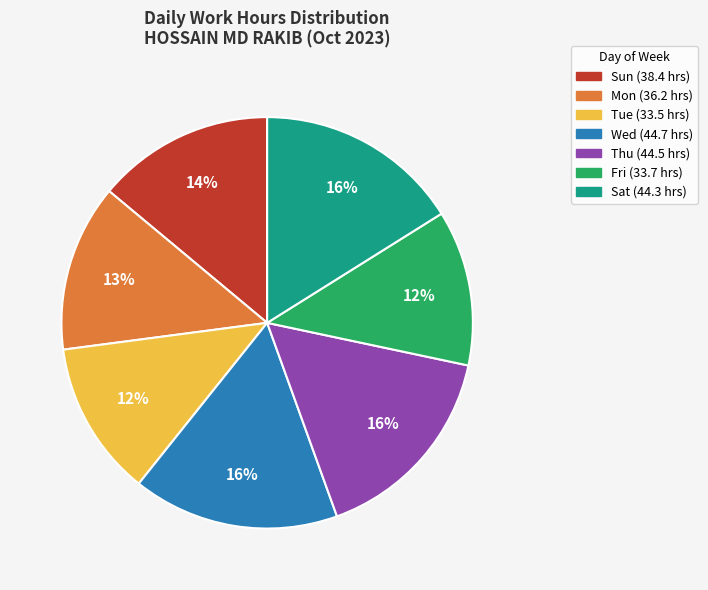

To the nearest percent, what is the average slice percentage?

14%